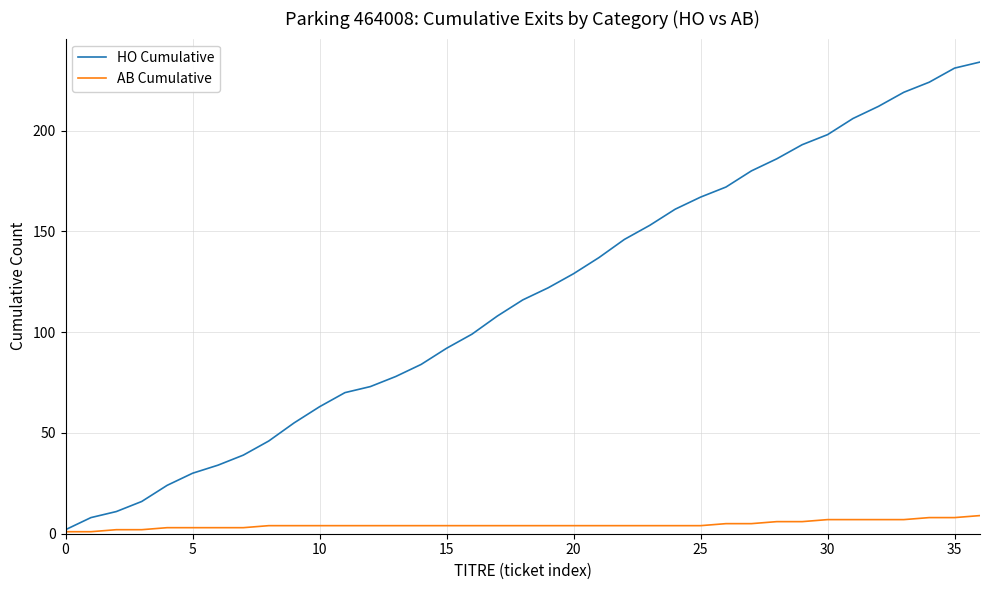

List the series in order of their overall mean, lowest first.

AB Cumulative, HO Cumulative